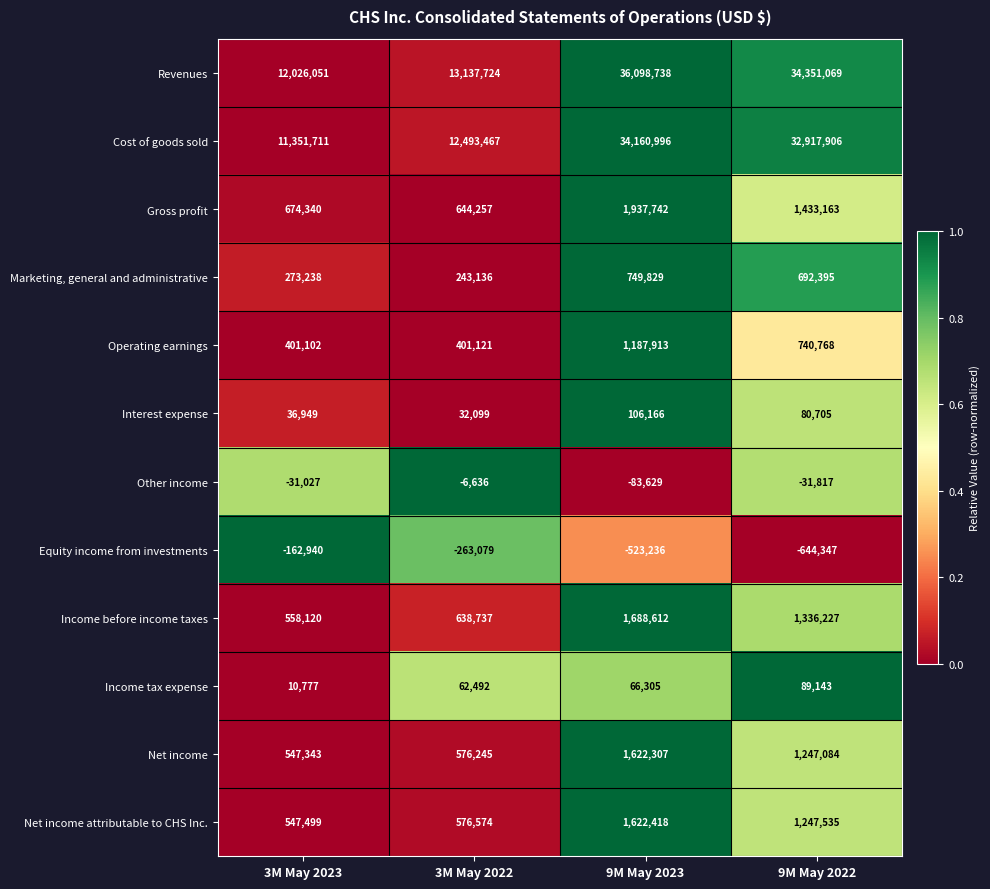

What is the lowest value of the Marketing, general and administrative series?

243136